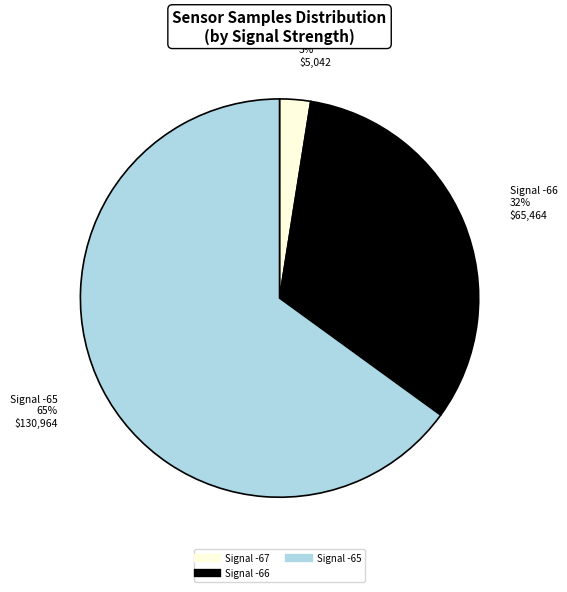

Is there a majority slice in this chart?

Yes